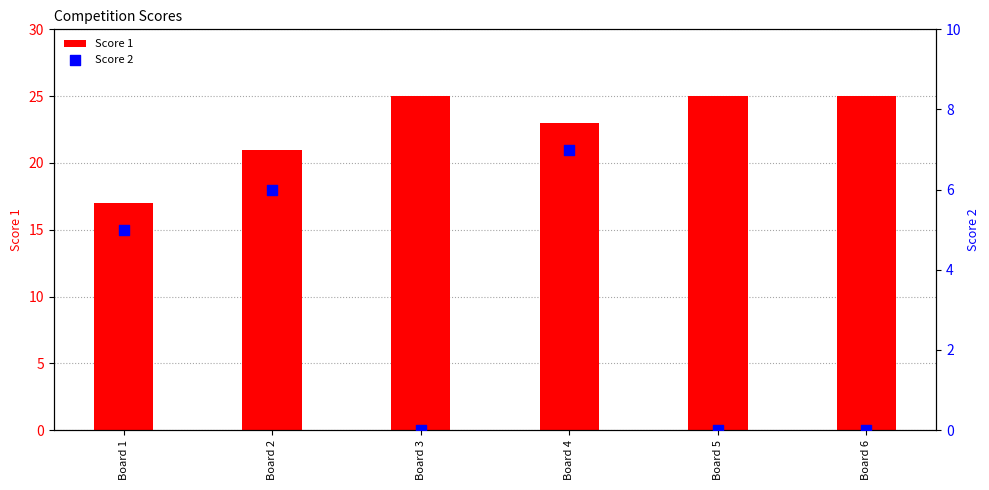

Which series has the largest Y range (max minus min)?

Score 1